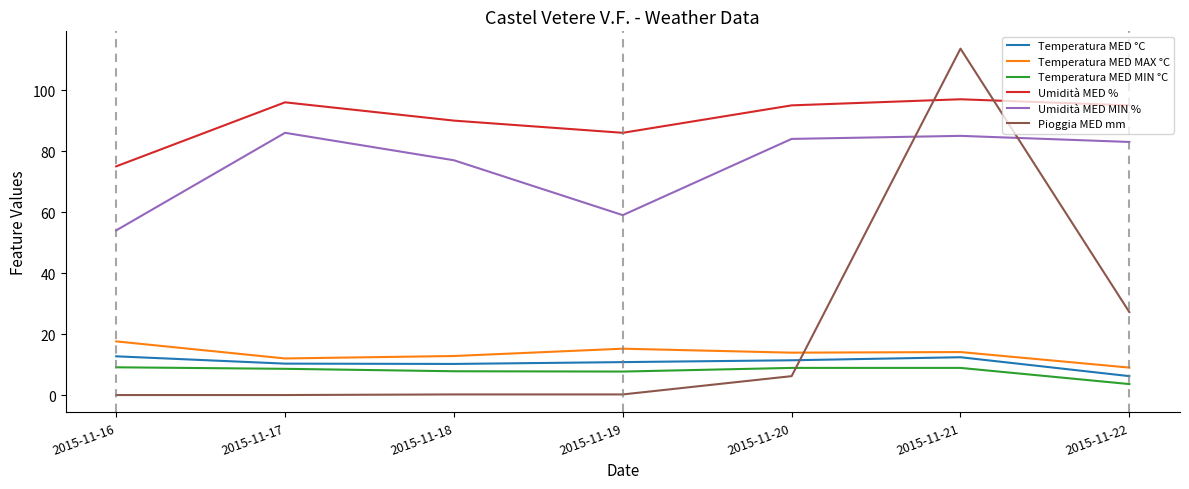

Where do Pioggia MED mm and Umidità MED MIN % first cross each other?

2015-11-20 and 2015-11-21